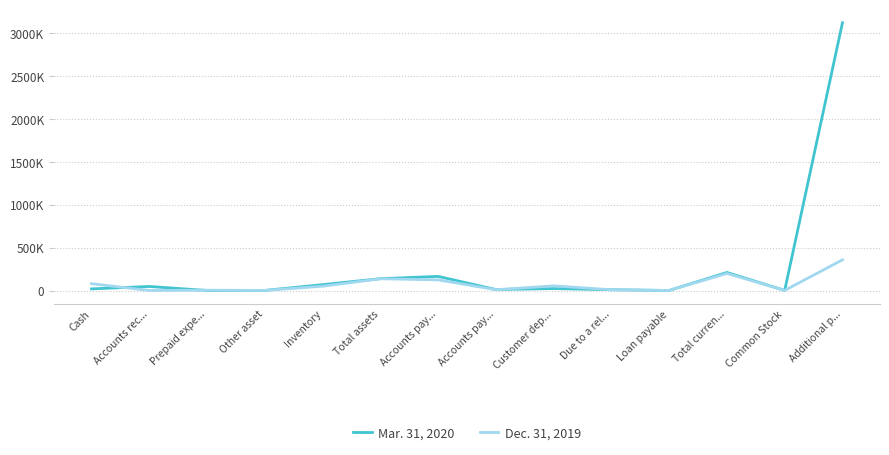

What are all the series names shown in the legend?

Mar. 31, 2020, Dec. 31, 2019